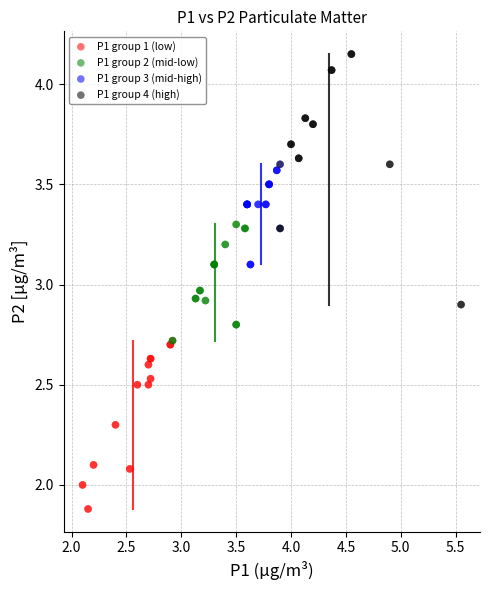

Which series has the widest spread of Y values?

P1 group 4 (high)